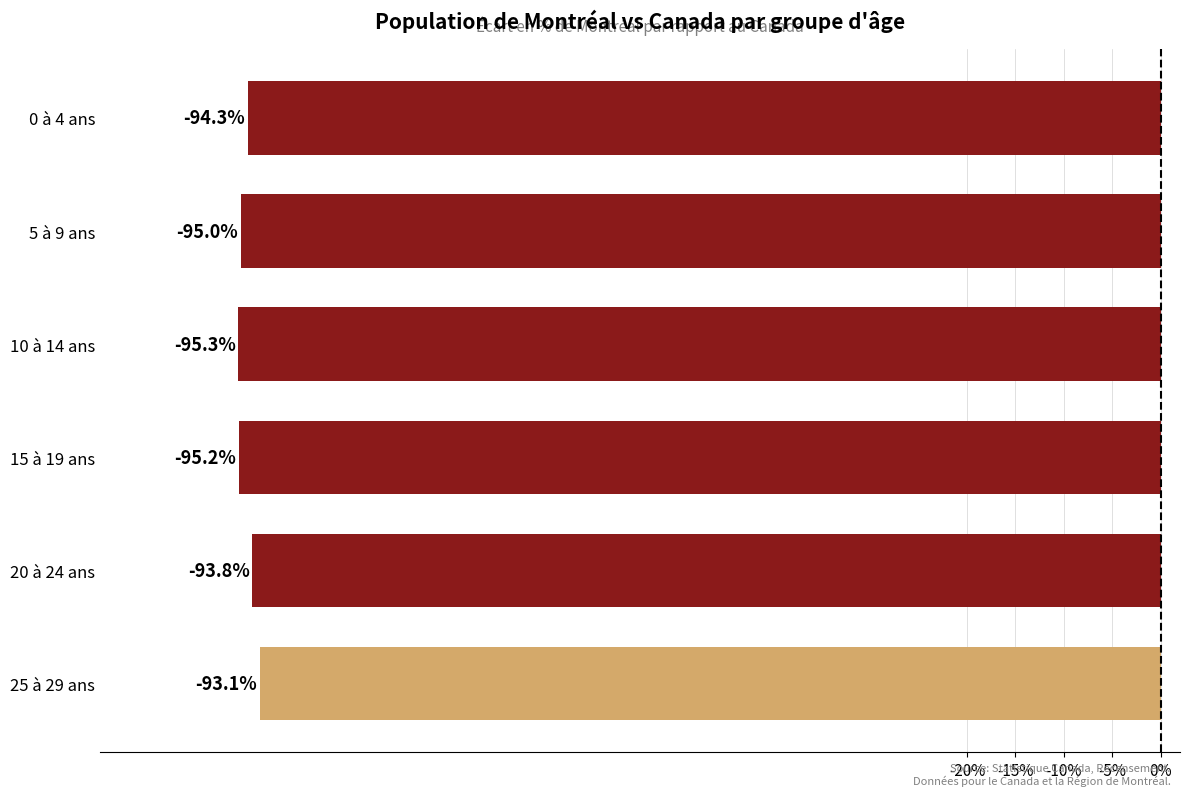

Where is the data nearest to the value -94?

20 à 24 ans